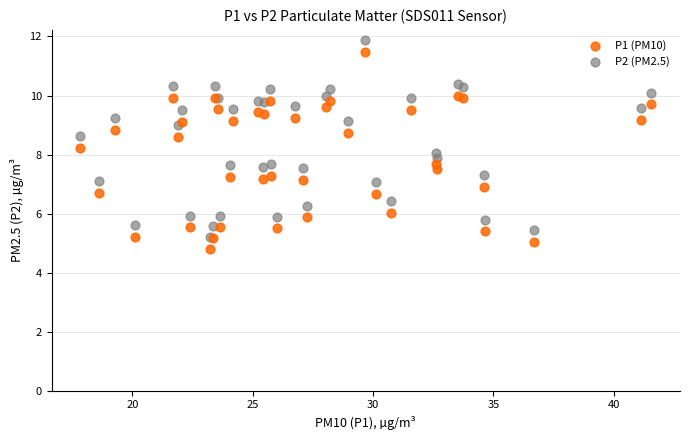

Which series reaches the minimum Y coordinate?

P1 (PM10)